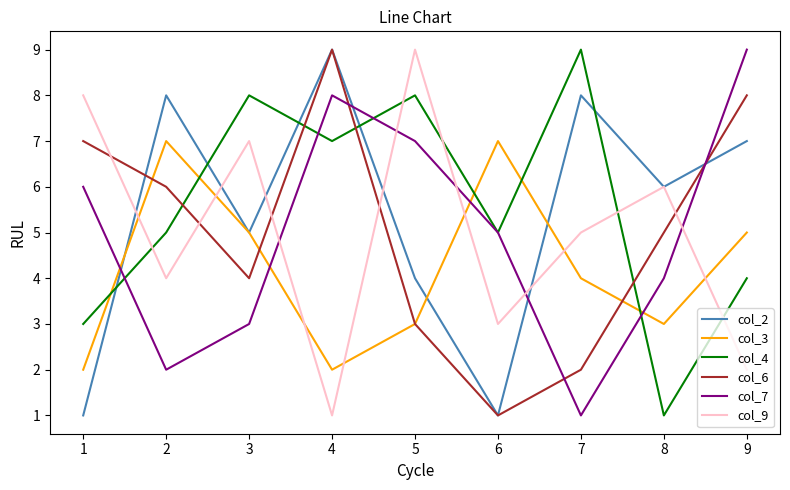

At which category is the sum across all series the highest?

4